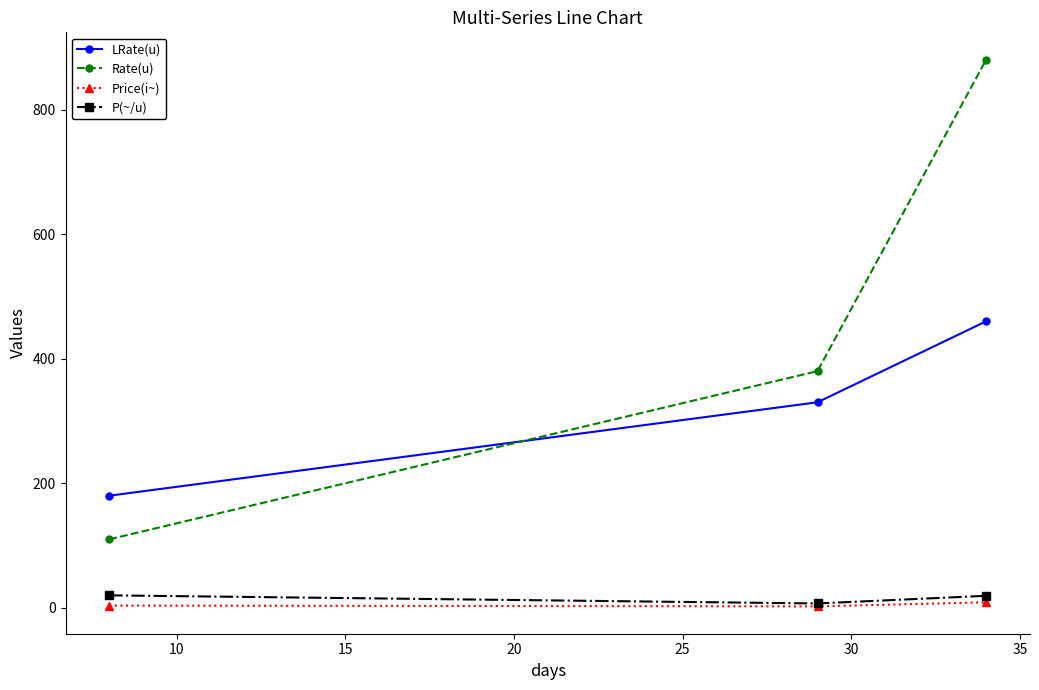

What is the difference between the maximum and minimum values in the P(~/u) series?

13.0